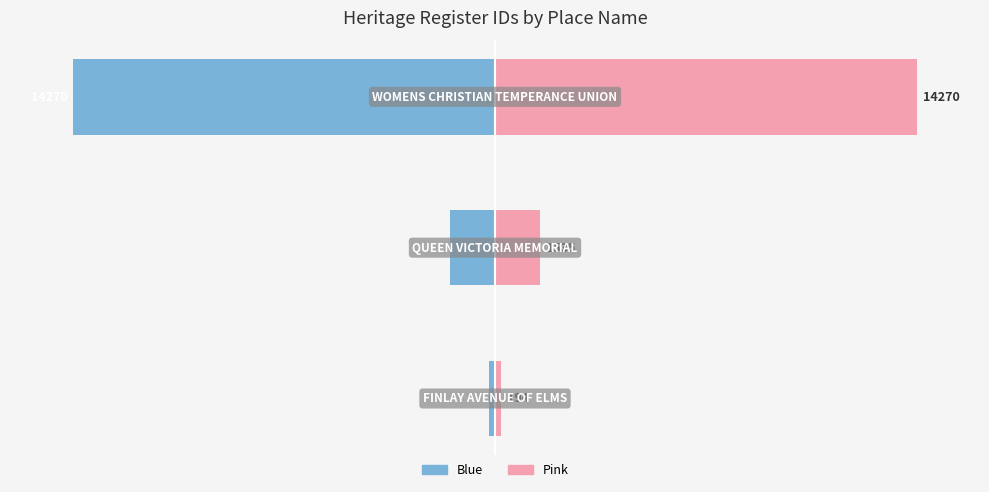

How many data points does each series have?

3